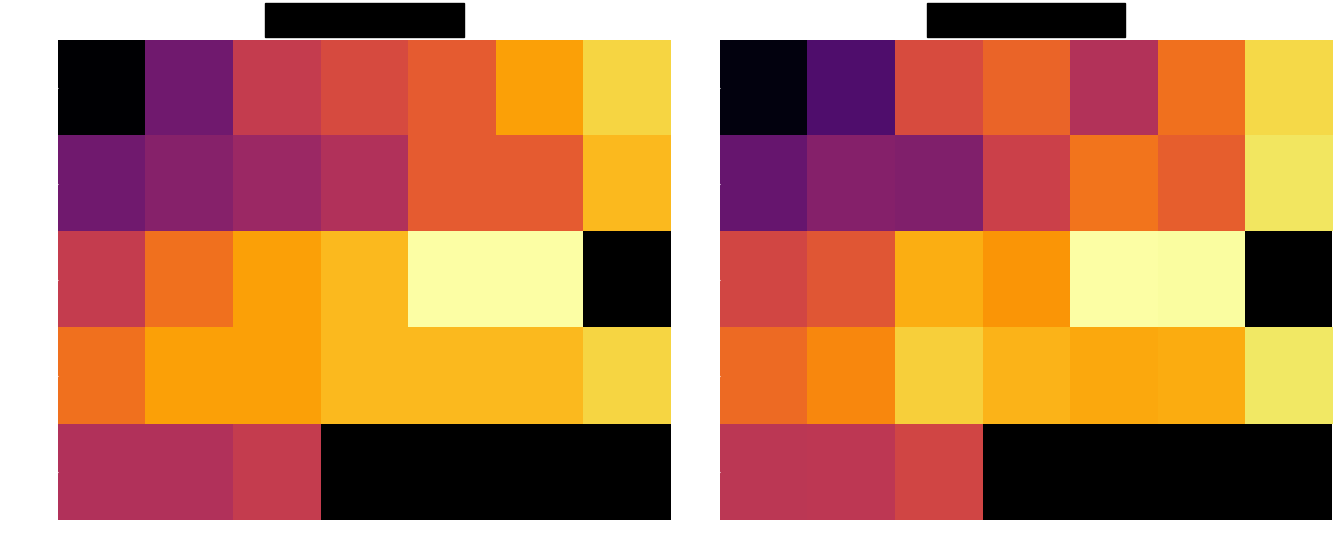

What is the total value across all series at 2?

261.7